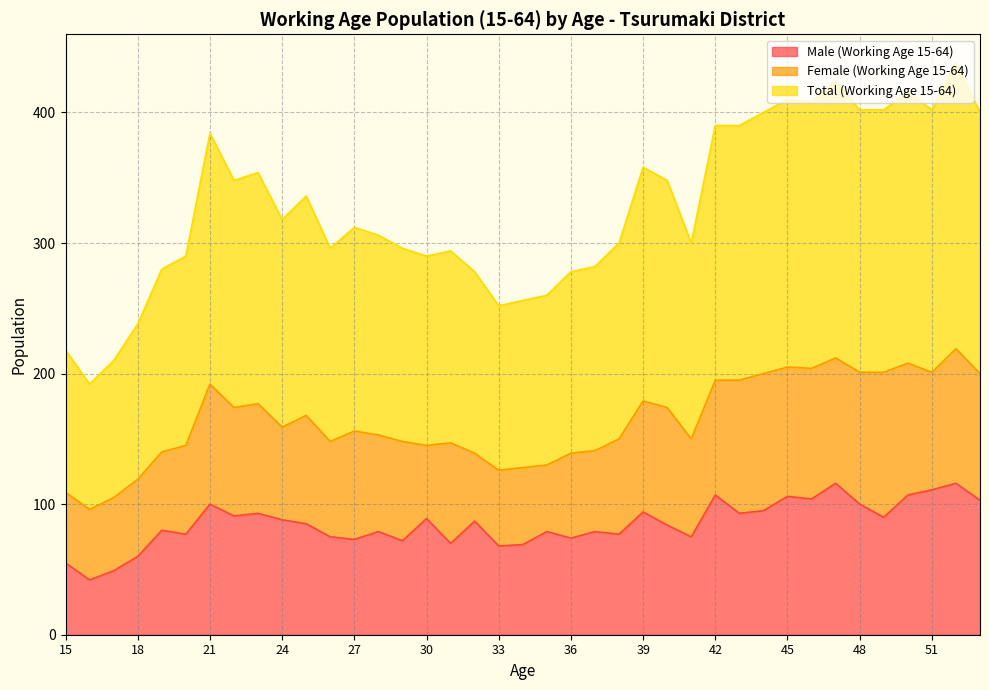

Which series has the largest total across all categories?

Total (Working Age 15-64)